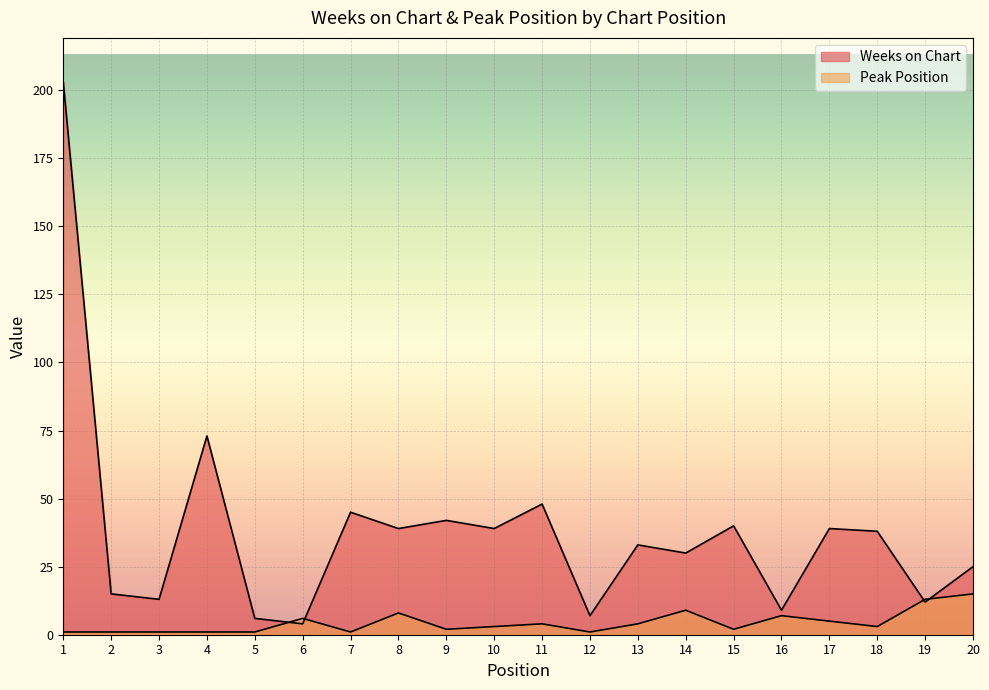

The value of Peak Position at 6 is 10. True or false?

False